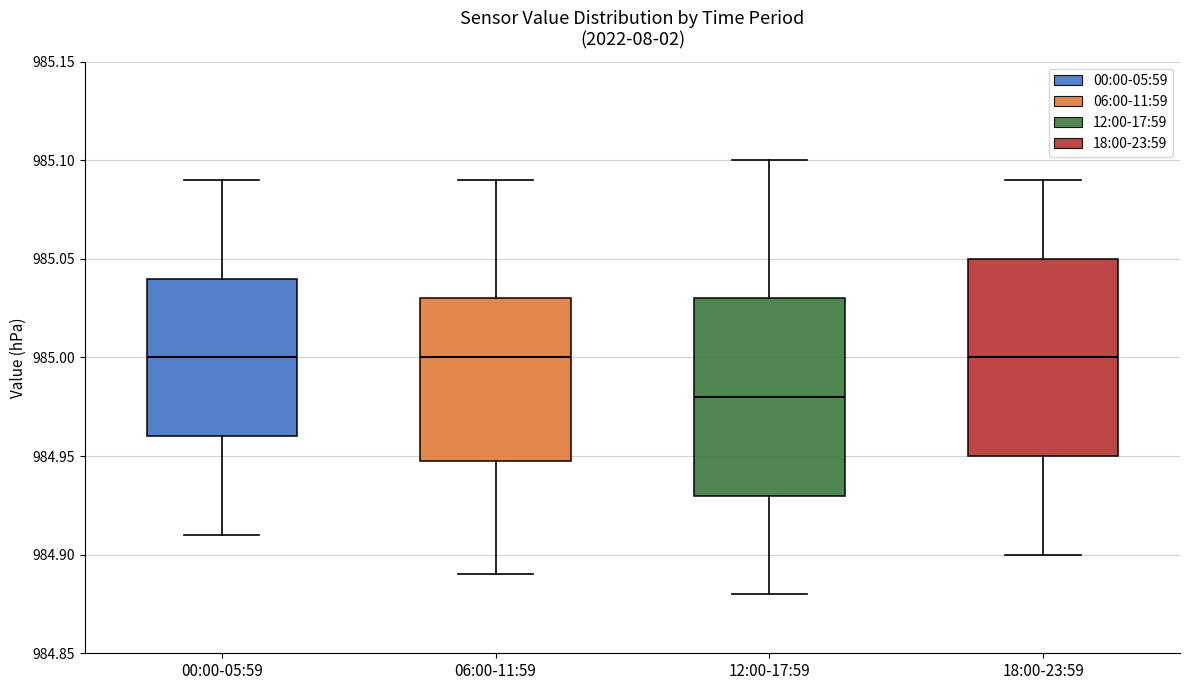

Reading left to right, transcribe this box plot: for each box, give where its median line is, the range the box spans, and where its two whiskers end, as read against the y-axis. The values are not printed on the chart, so give them approximately, as read against the axis.

00:00-05:59: median 985.00, box 984.96 to 985.04, whiskers 984.91 to 985.09
06:00-11:59: median 985.00, box 984.95 to 985.03, whiskers 984.89 to 985.09
12:00-17:59: median 984.98, box 984.93 to 985.03, whiskers 984.88 to 985.10
18:00-23:59: median 985.00, box 984.95 to 985.05, whiskers 984.90 to 985.09